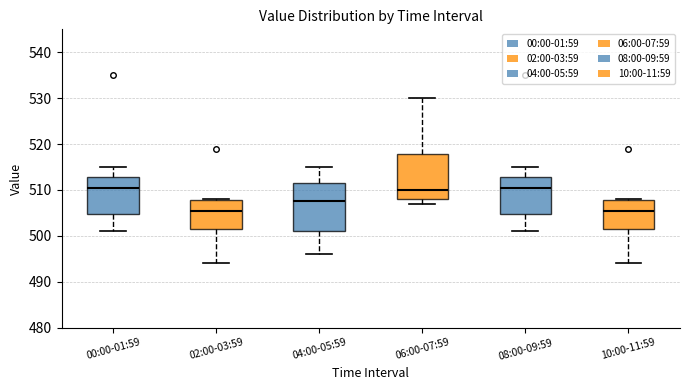

Reading left to right, read every box against the y-axis: the position of its median line, the range the box covers, and the ends of its whiskers. The values are not printed on the chart, so give them approximately, as read against the axis.

00:00-01:59: median 511, box 505 to 513, whiskers 501 to 515
02:00-03:59: median 506, box 502 to 508, whiskers 494 to 508
04:00-05:59: median 508, box 501 to 512, whiskers 496 to 515
06:00-07:59: median 510, box 508 to 518, whiskers 507 to 530
08:00-09:59: median 511, box 505 to 513, whiskers 501 to 515
10:00-11:59: median 506, box 502 to 508, whiskers 494 to 508